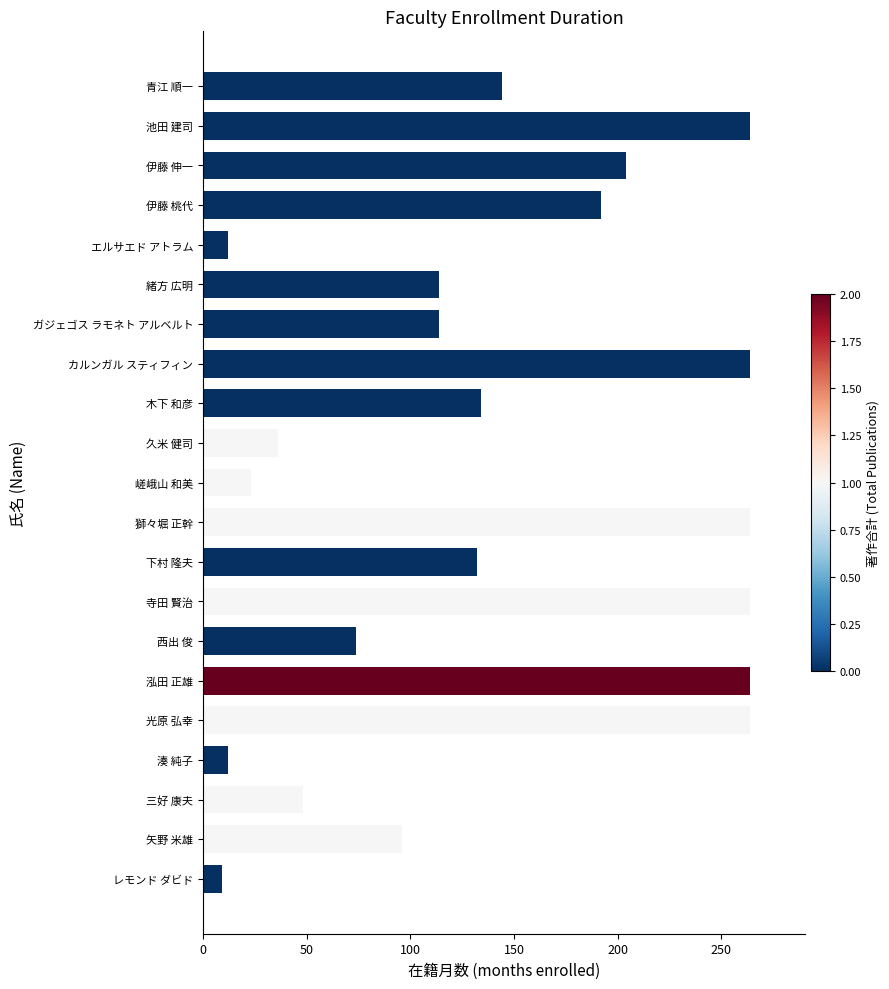

What is the change in value from 木下 和彦 to 矢野 米雄?

-38